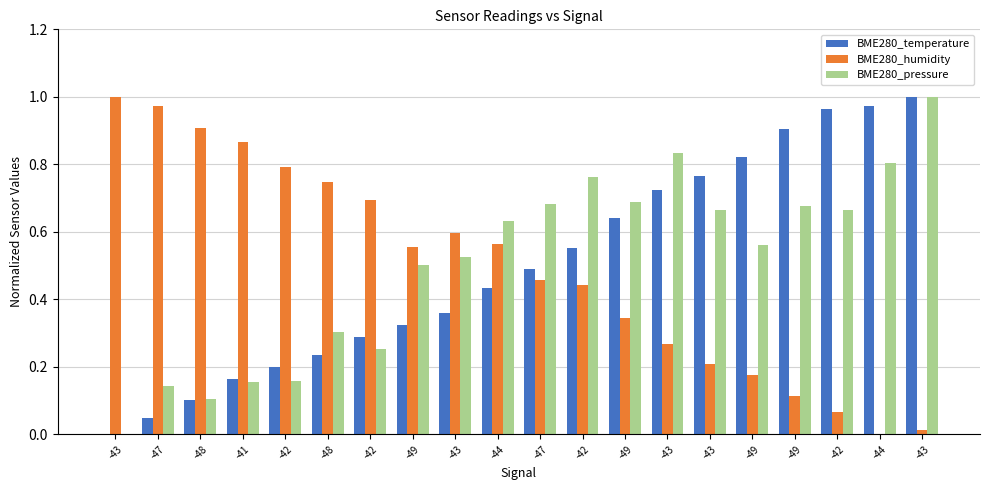

Reading right to left, what are all the values shown in this chart?

BME280_temperature: -43=1.0	-44=1.0	-42=1.0	-49=0.9	-49=0.8	-43=0.8	-43=0.7	-49=0.6	-42=0.6	-47=0.5	-44=0.4	-43=0.4	-49=0.3	-42=0.3	-48=0.2	-42=0.2	-41=0.2	-48=0.1	-47=0.0	-43=0.0
BME280_humidity: -43=0.0	-44=0.0	-42=0.1	-49=0.1	-49=0.2	-43=0.2	-43=0.3	-49=0.3	-42=0.4	-47=0.5	-44=0.6	-43=0.6	-49=0.6	-42=0.7	-48=0.7	-42=0.8	-41=0.9	-48=0.9	-47=1.0	-43=1.0
BME280_pressure: -43=1.0	-44=0.8	-42=0.7	-49=0.7	-49=0.6	-43=0.7	-43=0.8	-49=0.7	-42=0.8	-47=0.7	-44=0.6	-43=0.5	-49=0.5	-42=0.3	-48=0.3	-42=0.2	-41=0.2	-48=0.1	-47=0.1	-43=0.0